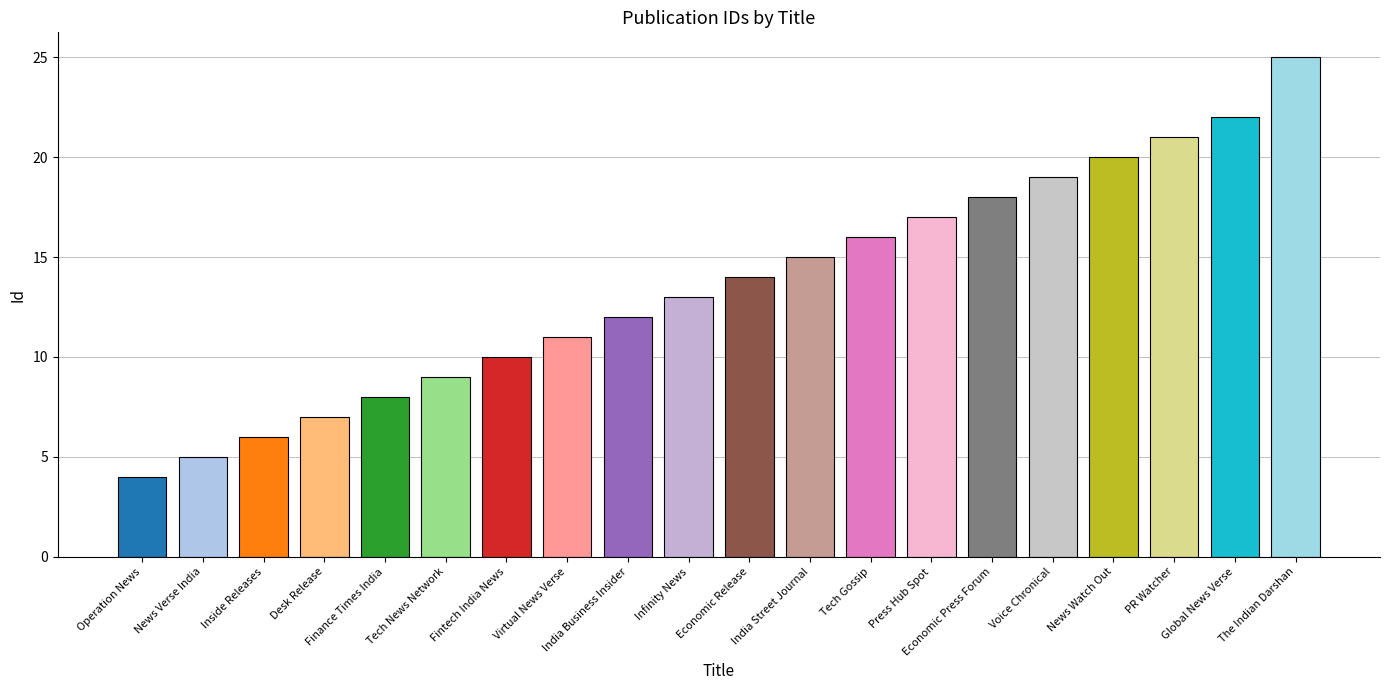

What is the label of the 1st bar from the left?

Operation News